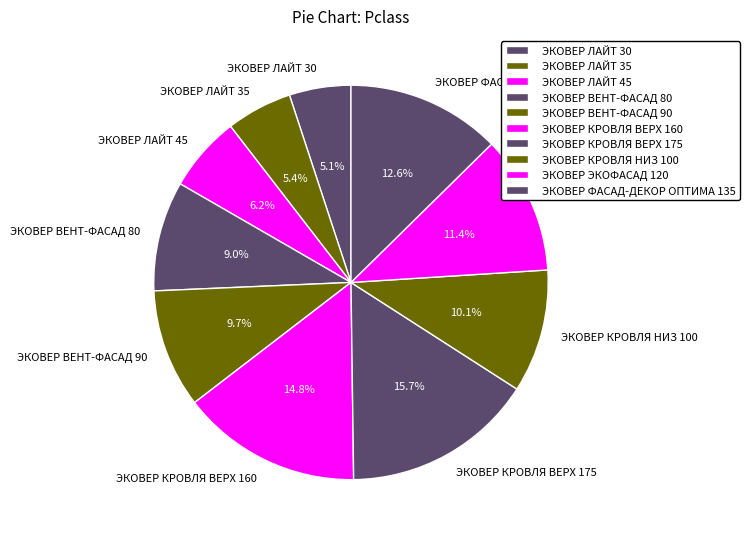

Count the number of slices in the pie.

10